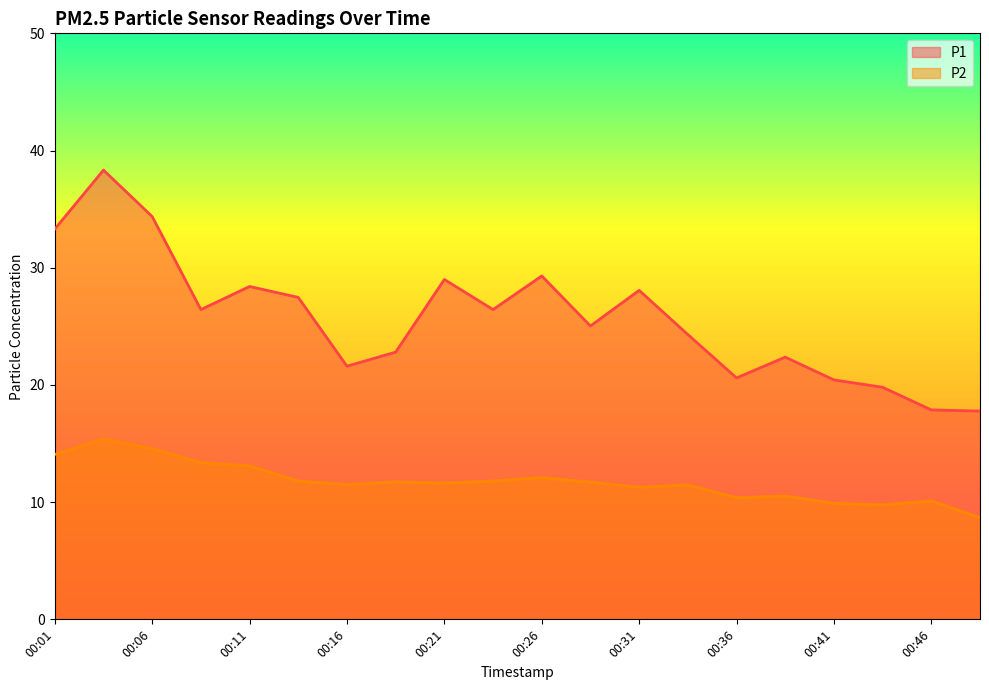

Reading left to right, transcribe all the data shown in this chart.

P1: 33.3	38.3	34.4	26.4	28.4	27.5	21.6	22.8	29.0	26.4	29.3	25.0	28.1	24.3	20.6	22.4	20.4	19.8	17.9	17.8
P2: 14.1	15.4	14.6	13.4	13.1	11.8	11.5	11.7	11.6	11.8	12.1	11.7	11.3	11.5	10.4	10.5	9.9	9.8	10.1	8.7